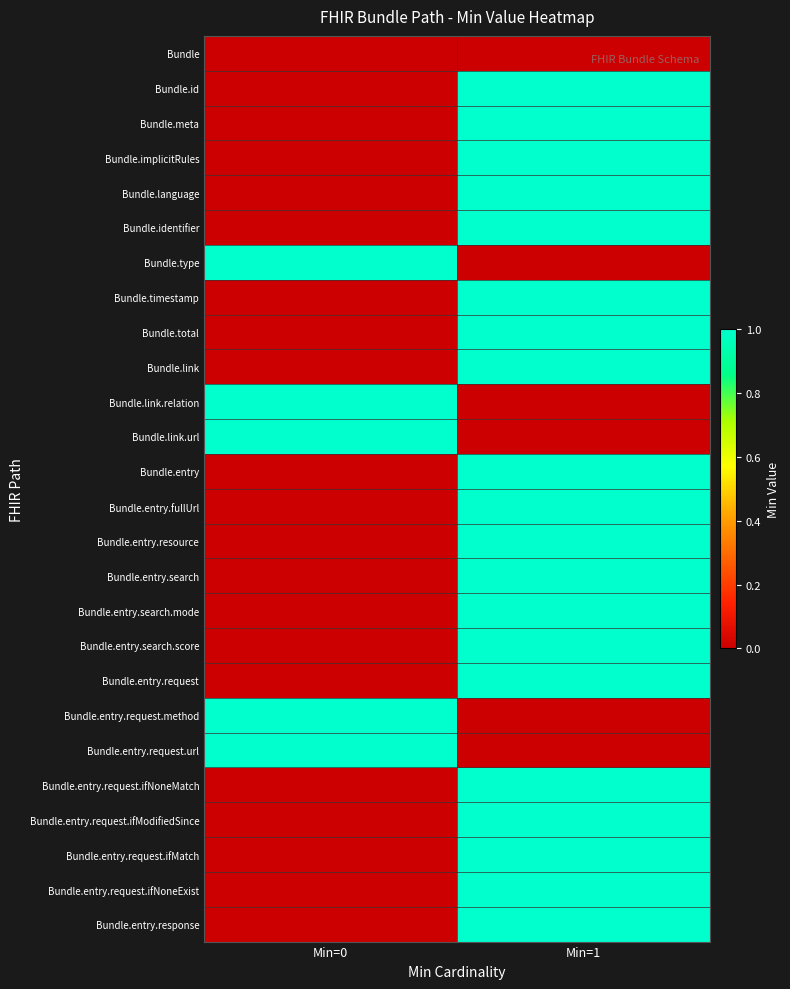

At which category is the sum across all series the highest?

Min=1